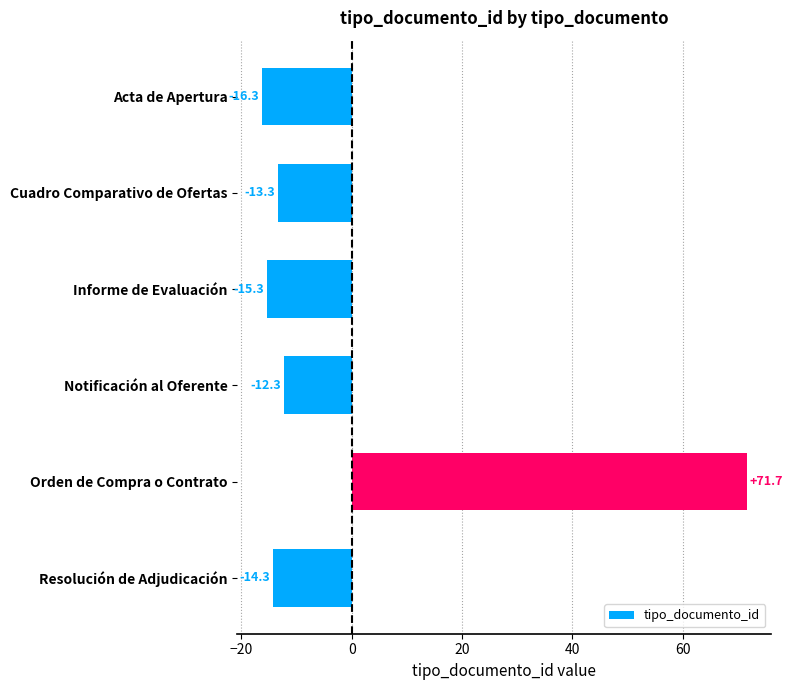

At which label is the value closest to 27?

Notificación al Oferente